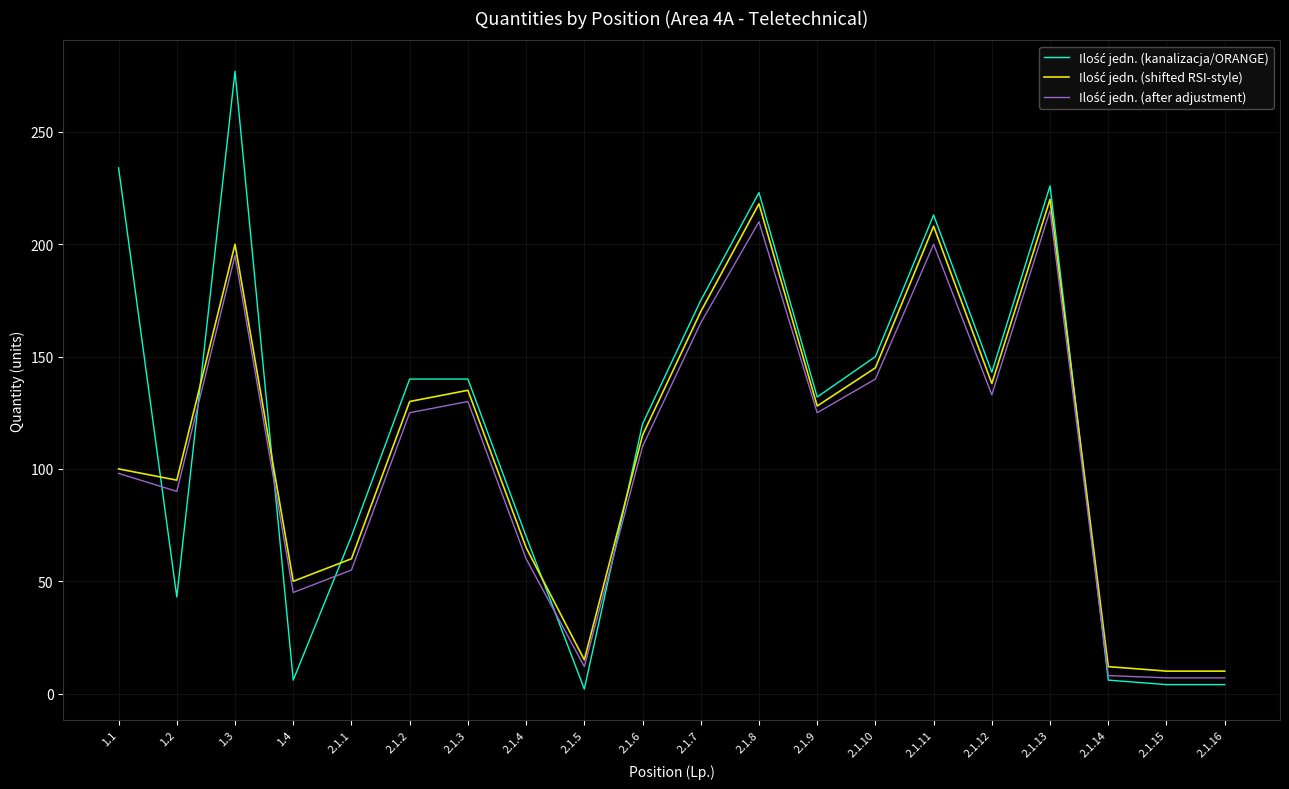

Which series has the widest spread of values?

Ilość jedn. (kanalizacja/ORANGE)